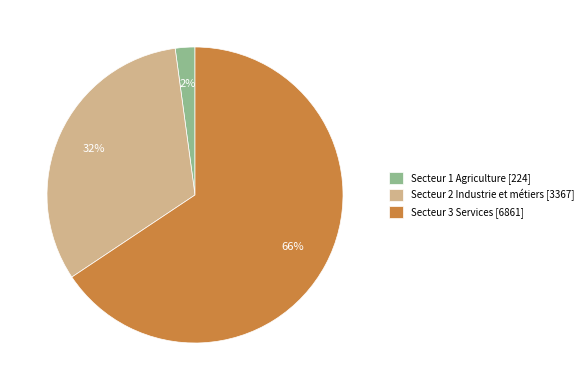

How many segments does this pie chart have?

3